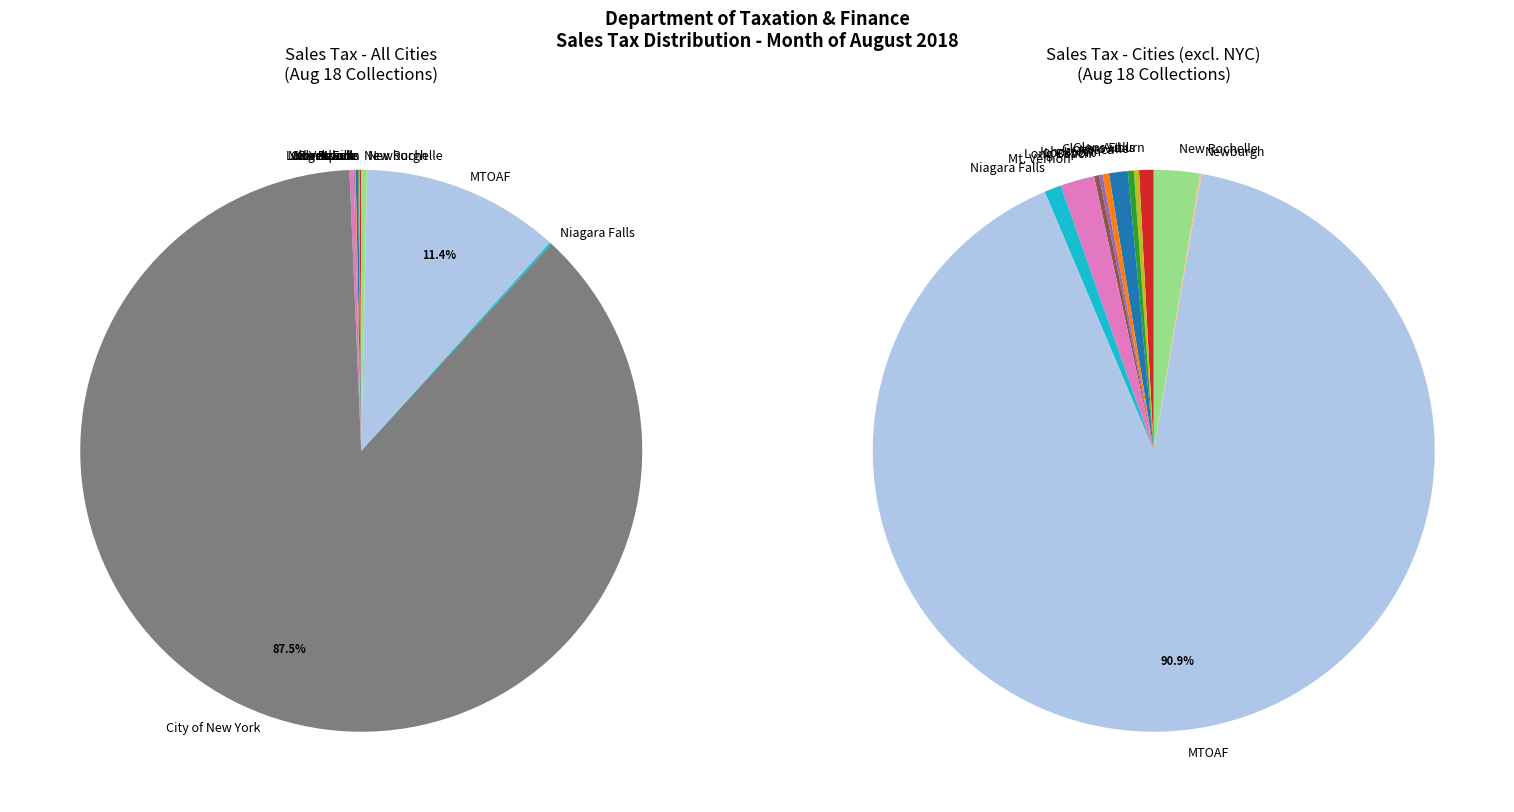

Which slice is the largest?

City of New York